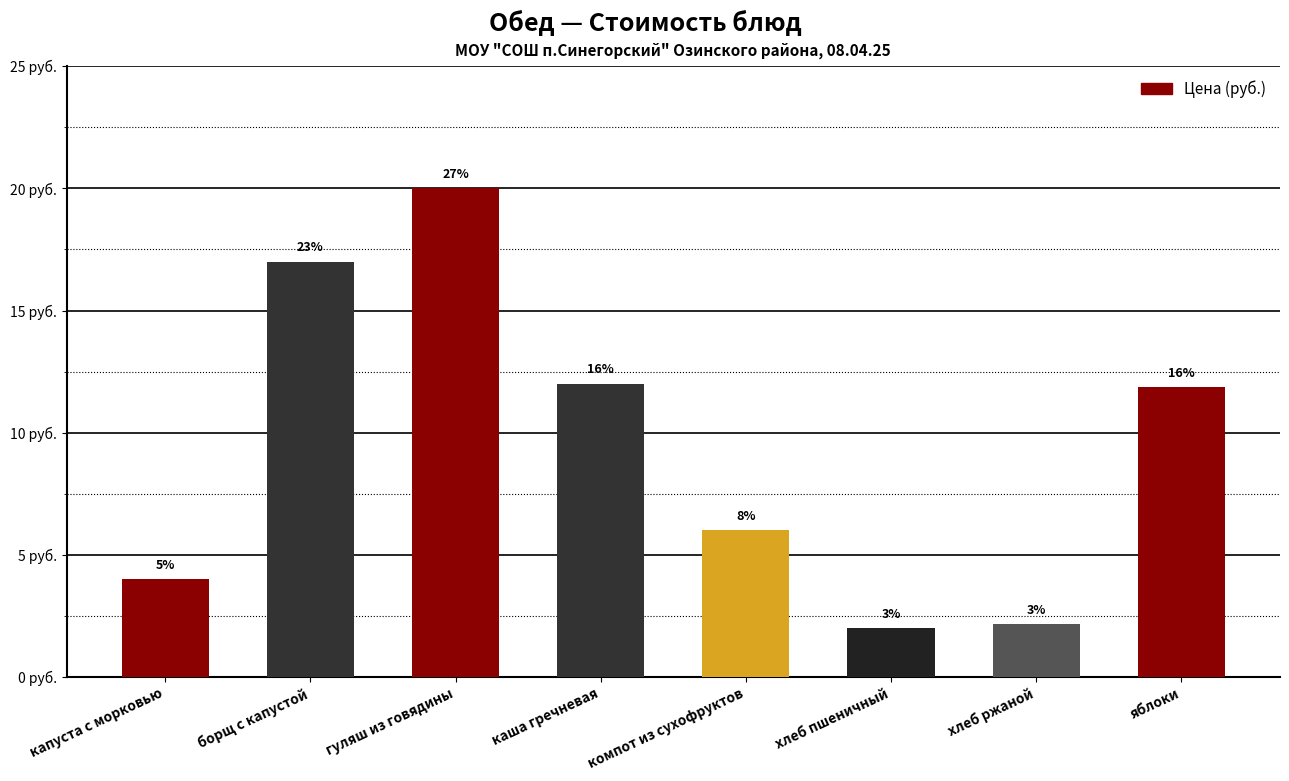

Which has a higher value, каша гречневая or компот из сухофруктов?

каша гречневая